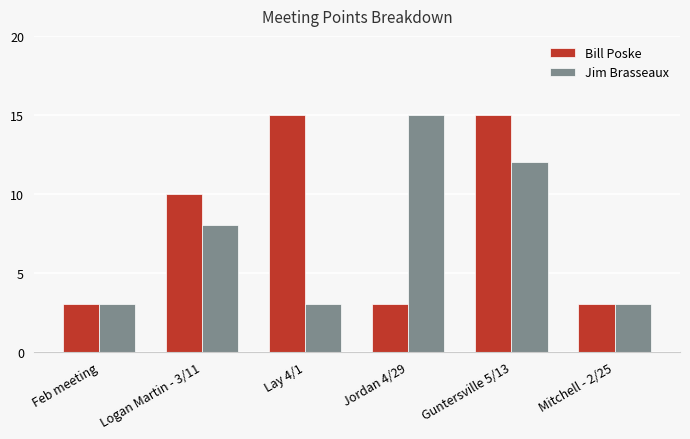

What are all the series names shown in the legend?

Bill Poske, Jim Brasseaux